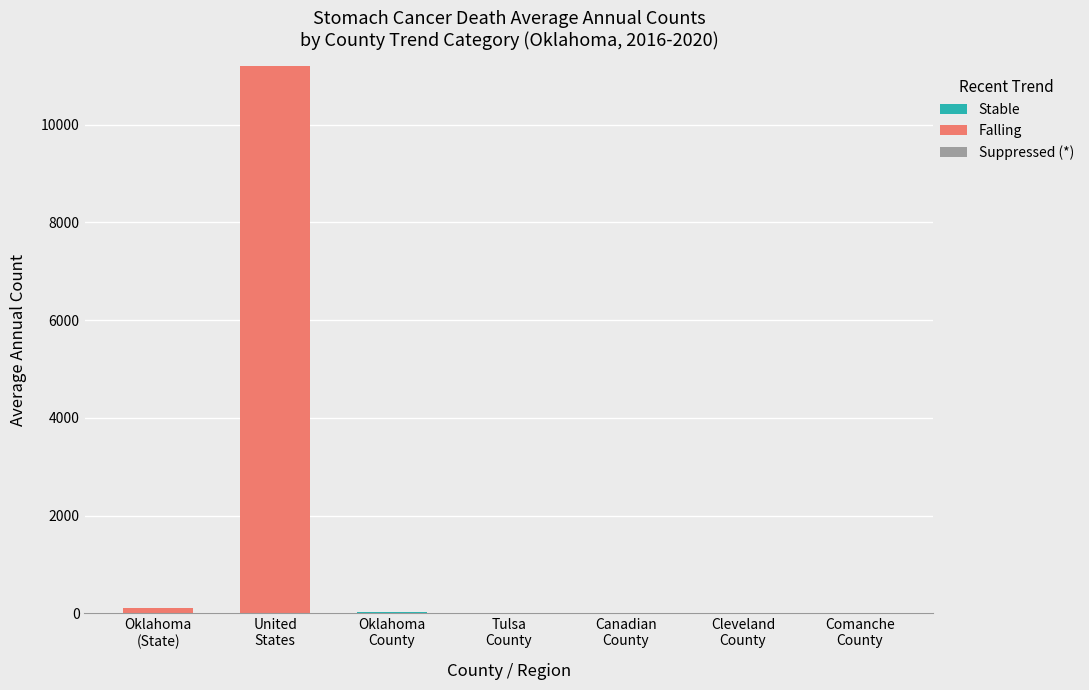

How many series are shown in this chart?

3